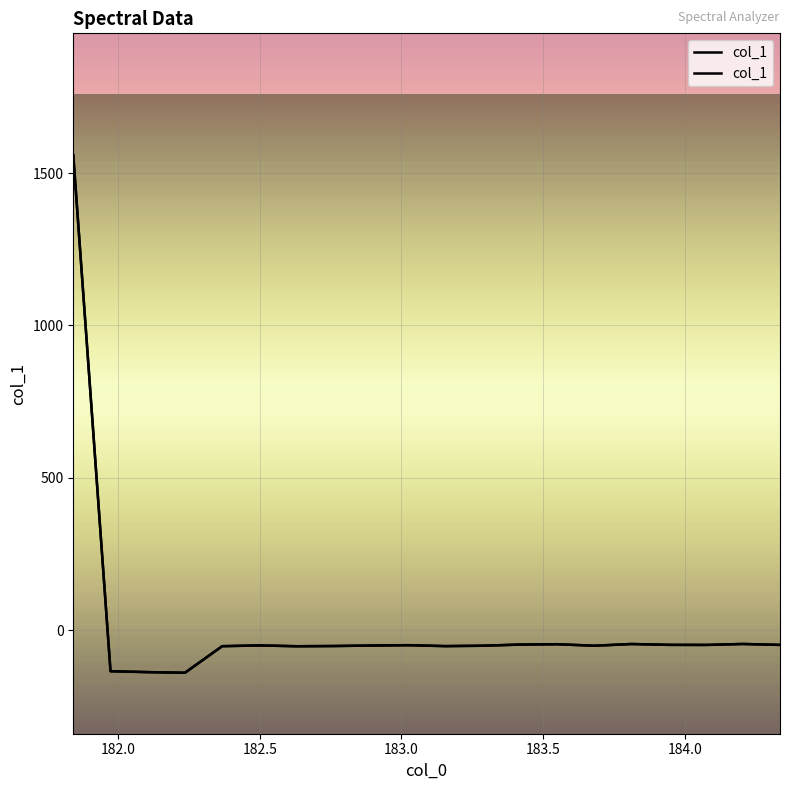

How many interior local peaks (higher than both neighbors) does the data have?

5